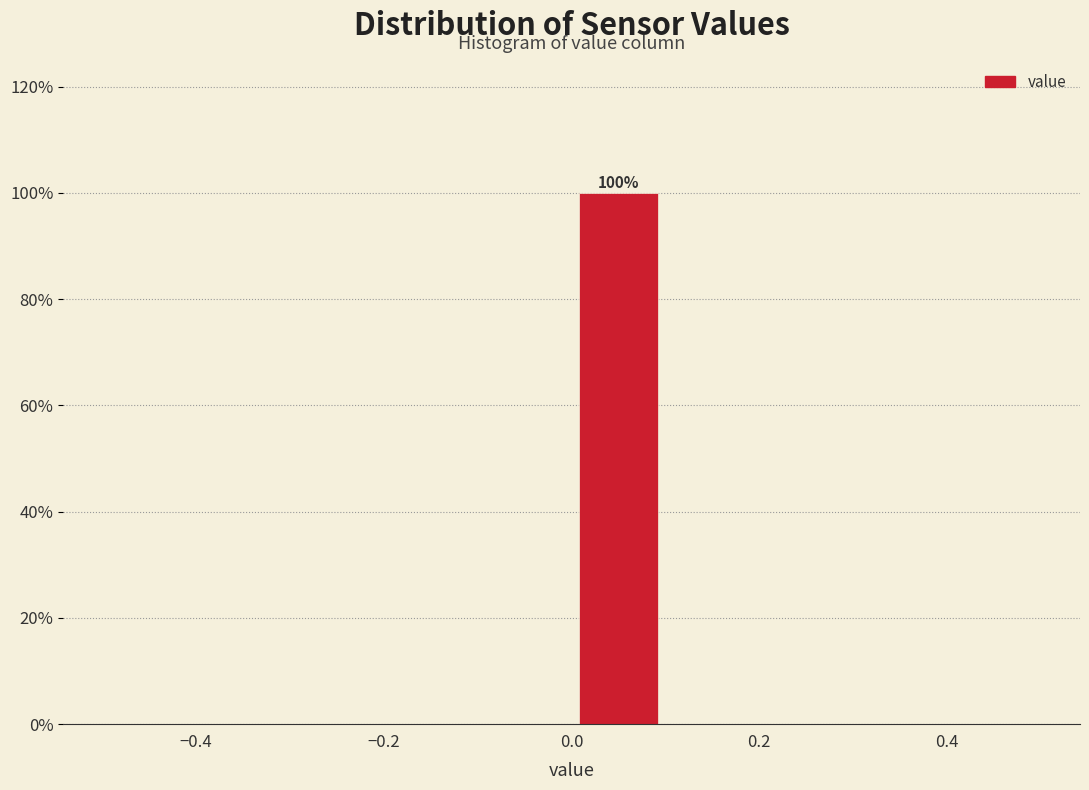

Over which range of the x-axis is the bar tallest?

0.0 to 0.1